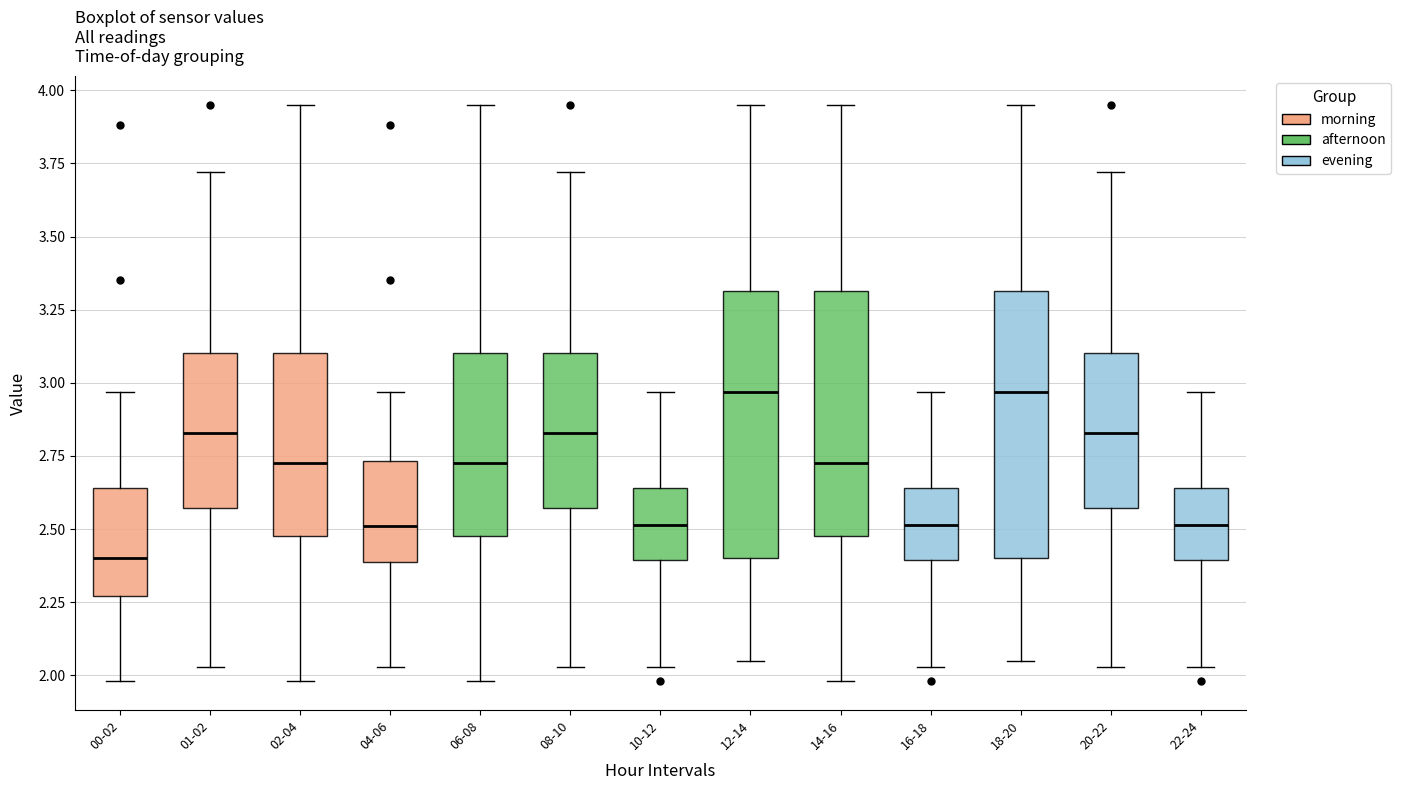

Reading left to right, transcribe this box plot: for each box, give where its median line is, the range the box spans, and where its two whiskers end, as read against the y-axis. The values are not printed on the chart, so give them approximately, as read against the axis.

00-02: median 2.40, box 2.25 to 2.65, whiskers 2.00 to 2.95
01-02: median 2.85, box 2.55 to 3.10, whiskers 2.05 to 3.70
02-04: median 2.75, box 2.50 to 3.10, whiskers 2.00 to 3.95
04-06: median 2.50, box 2.40 to 2.75, whiskers 2.05 to 2.95
06-08: median 2.75, box 2.50 to 3.10, whiskers 2.00 to 3.95
08-10: median 2.85, box 2.55 to 3.10, whiskers 2.05 to 3.70
10-12: median 2.50, box 2.40 to 2.65, whiskers 2.05 to 2.95
12-14: median 2.95, box 2.40 to 3.30, whiskers 2.05 to 3.95
14-16: median 2.75, box 2.50 to 3.30, whiskers 2.00 to 3.95
16-18: median 2.50, box 2.40 to 2.65, whiskers 2.05 to 2.95
18-20: median 2.95, box 2.40 to 3.30, whiskers 2.05 to 3.95
20-22: median 2.85, box 2.55 to 3.10, whiskers 2.05 to 3.70
22-24: median 2.50, box 2.40 to 2.65, whiskers 2.05 to 2.95